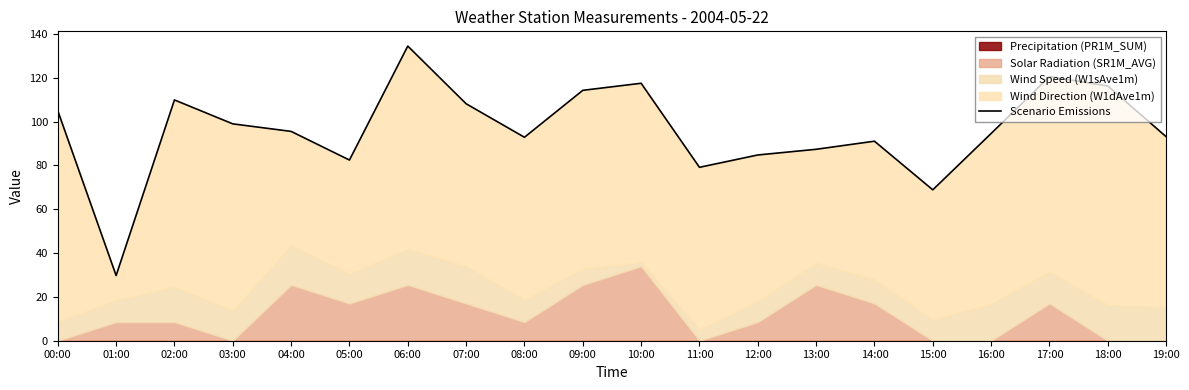

How many interior local valleys (lower than both neighbors) does the data have?

5